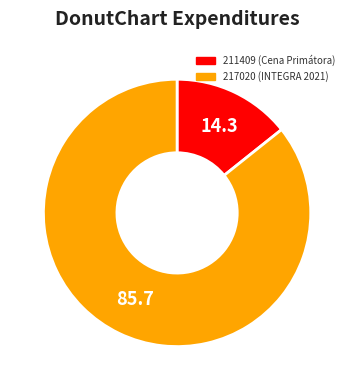

What is the largest slice in the pie chart?

217020